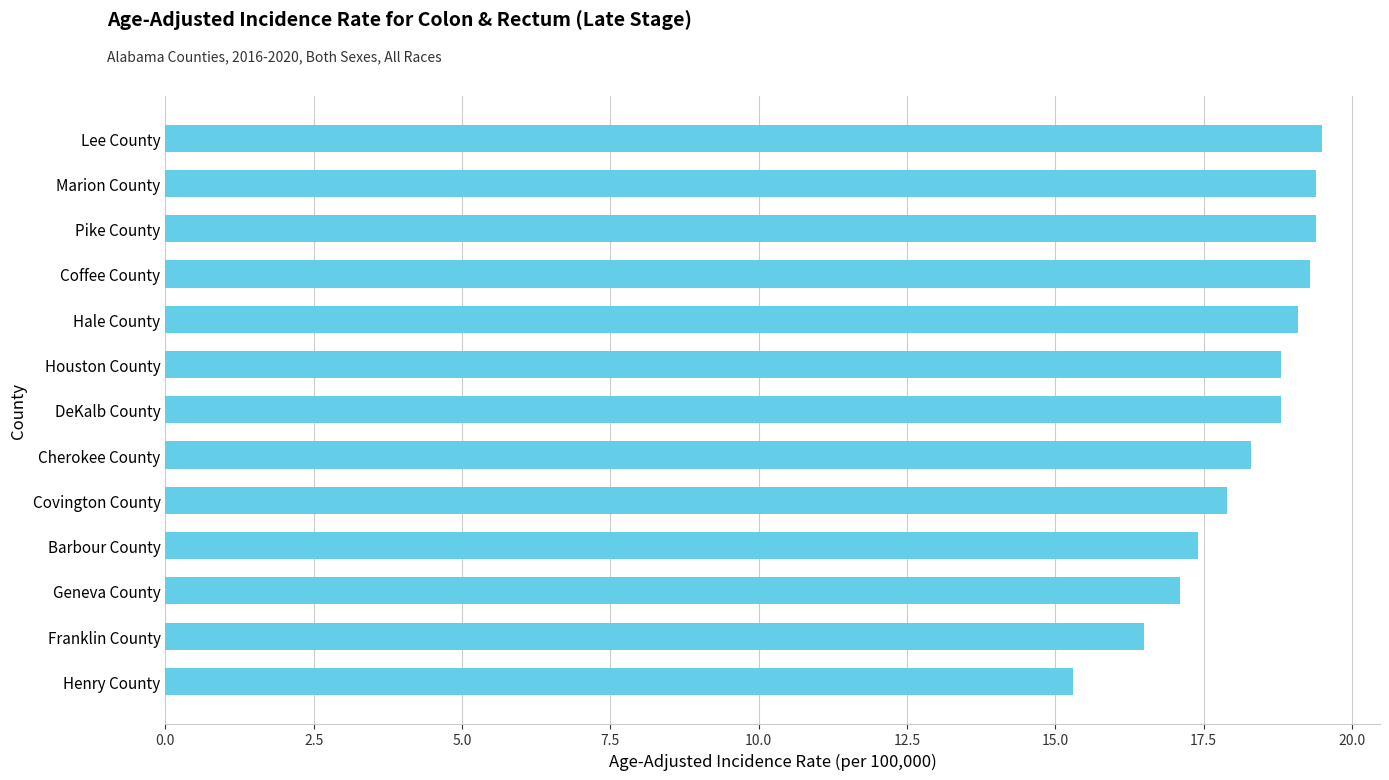

Between Covington County and Houston County, which is larger?

Houston County